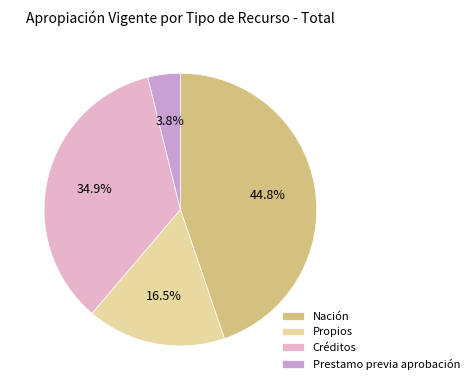

Does Propios account for over 50% of the chart?

No